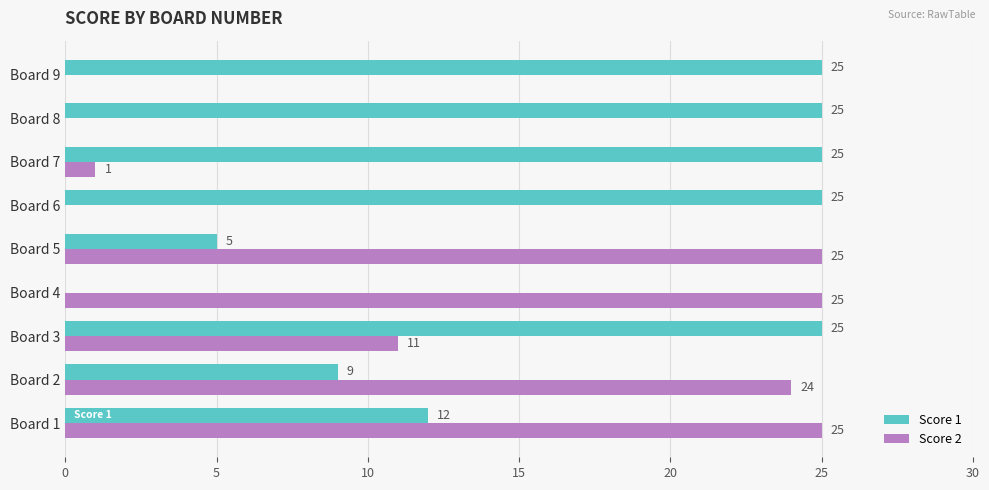

What is the sum of all Score 1 values?

151